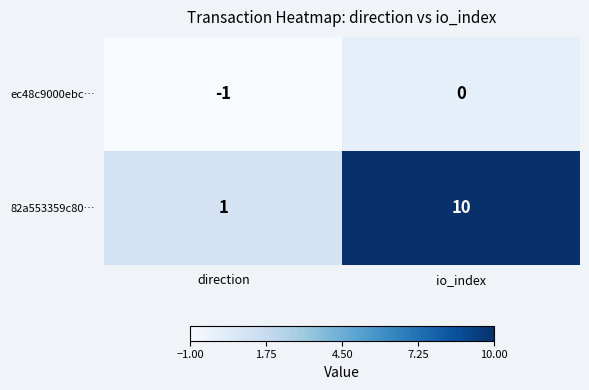

What is the difference between the 82a553359c80… values at io_index and direction?

9